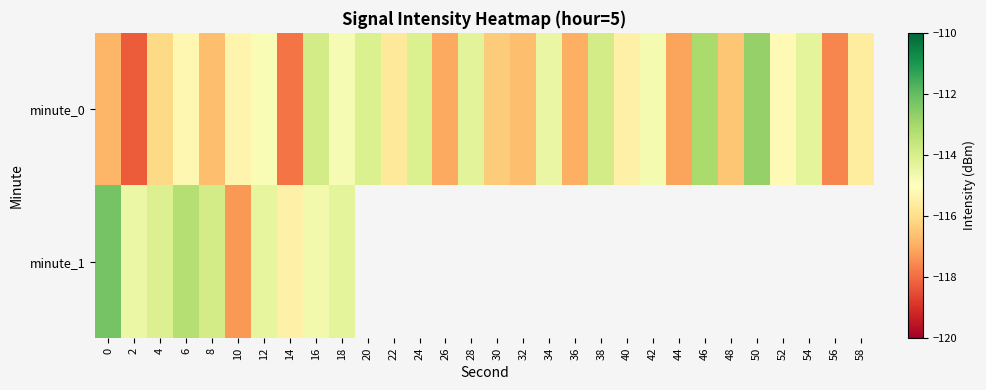

Which series has the widest spread of values?

minute_0